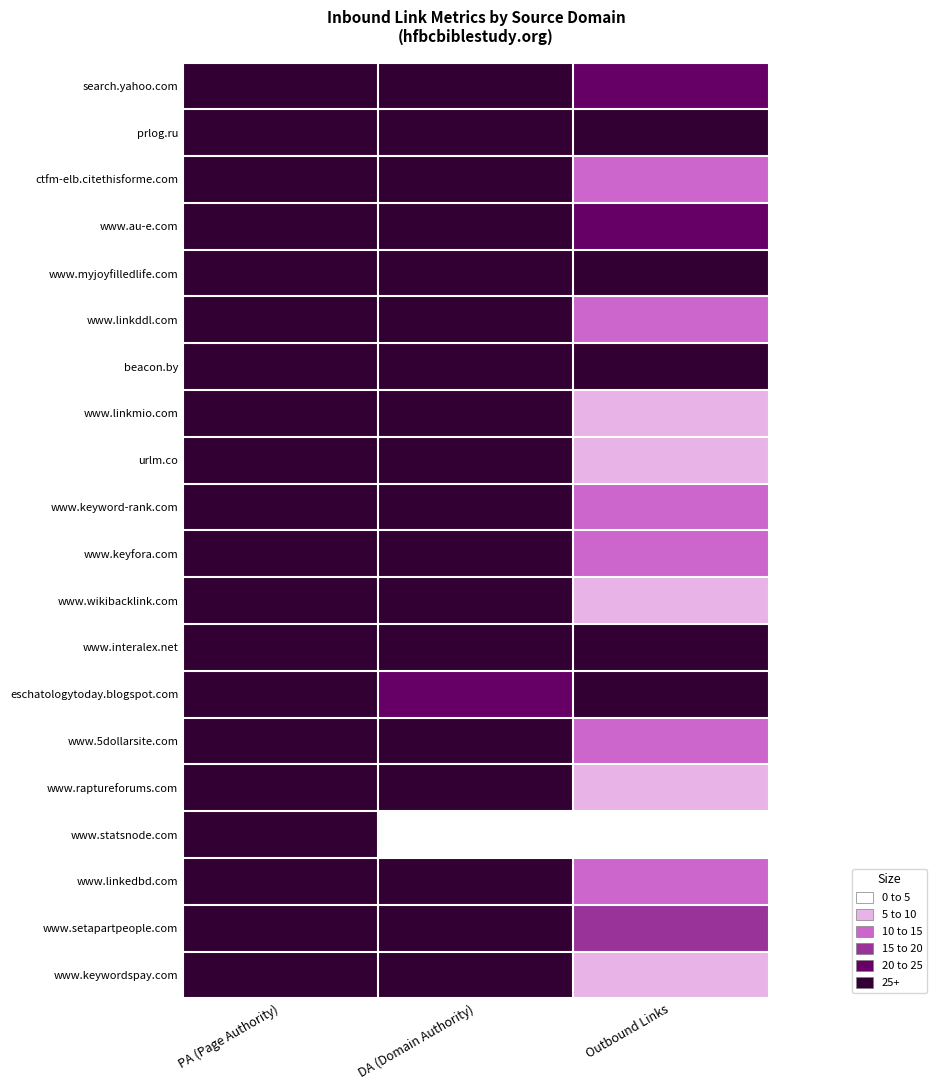

Reading right to left, transcribe all the data shown in this chart.

search.yahoo.com: Outbound Links=4	DA (Domain Authority)=5	PA (Page Authority)=5
prlog.ru: Outbound Links=5	DA (Domain Authority)=5	PA (Page Authority)=5
ctfm-elb.citethisforme.com: Outbound Links=2	DA (Domain Authority)=5	PA (Page Authority)=5
www.au-e.com: Outbound Links=4	DA (Domain Authority)=5	PA (Page Authority)=5
www.myjoyfilledlife.com: Outbound Links=5	DA (Domain Authority)=5	PA (Page Authority)=5
www.linkddl.com: Outbound Links=2	DA (Domain Authority)=5	PA (Page Authority)=5
beacon.by: Outbound Links=5	DA (Domain Authority)=5	PA (Page Authority)=5
www.linkmio.com: Outbound Links=1	DA (Domain Authority)=5	PA (Page Authority)=5
urlm.co: Outbound Links=1	DA (Domain Authority)=5	PA (Page Authority)=5
www.keyword-rank.com: Outbound Links=2	DA (Domain Authority)=5	PA (Page Authority)=5
www.keyfora.com: Outbound Links=2	DA (Domain Authority)=5	PA (Page Authority)=5
www.wikibacklink.com: Outbound Links=1	DA (Domain Authority)=5	PA (Page Authority)=5
www.interalex.net: Outbound Links=5	DA (Domain Authority)=5	PA (Page Authority)=5
eschatologytoday.blogspot.com: Outbound Links=5	DA (Domain Authority)=4	PA (Page Authority)=5
www.5dollarsite.com: Outbound Links=2	DA (Domain Authority)=5	PA (Page Authority)=5
www.raptureforums.com: Outbound Links=1	DA (Domain Authority)=5	PA (Page Authority)=5
www.statsnode.com: Outbound Links=0	DA (Domain Authority)=0	PA (Page Authority)=5
www.linkedbd.com: Outbound Links=2	DA (Domain Authority)=5	PA (Page Authority)=5
www.setapartpeople.com: Outbound Links=3	DA (Domain Authority)=5	PA (Page Authority)=5
www.keywordspay.com: Outbound Links=1	DA (Domain Authority)=5	PA (Page Authority)=5